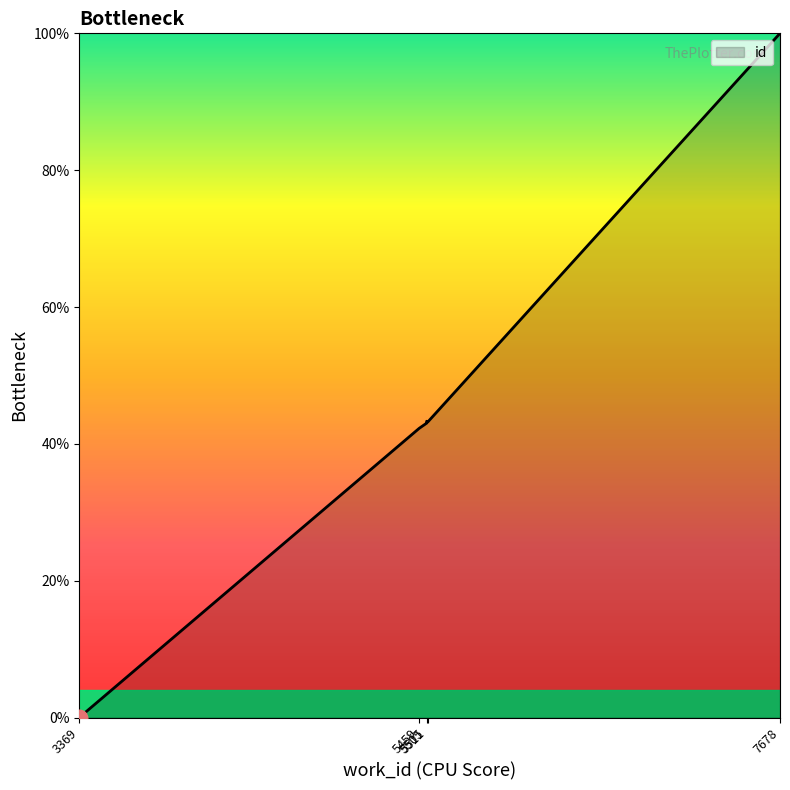

What is the value of the 9th point from the left?

43.0